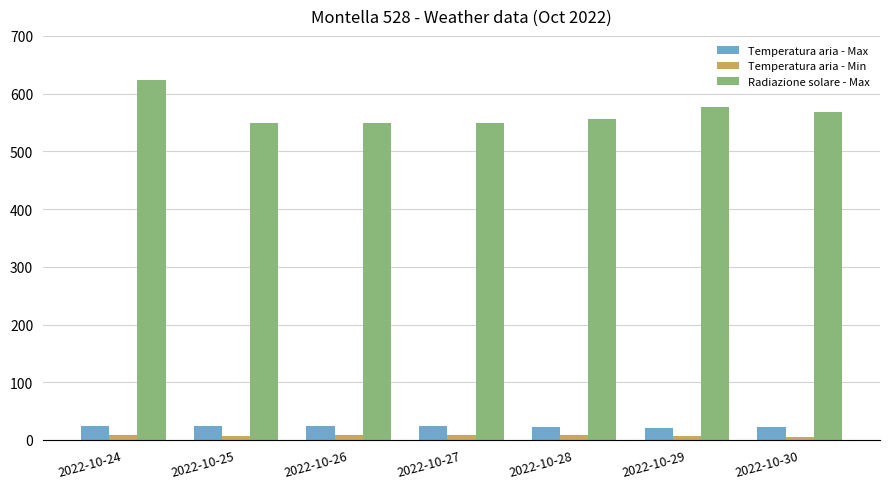

Rank the series at 2022-10-25 from lowest to highest value.

Temperatura aria - Min, Temperatura aria - Max, Radiazione solare - Max